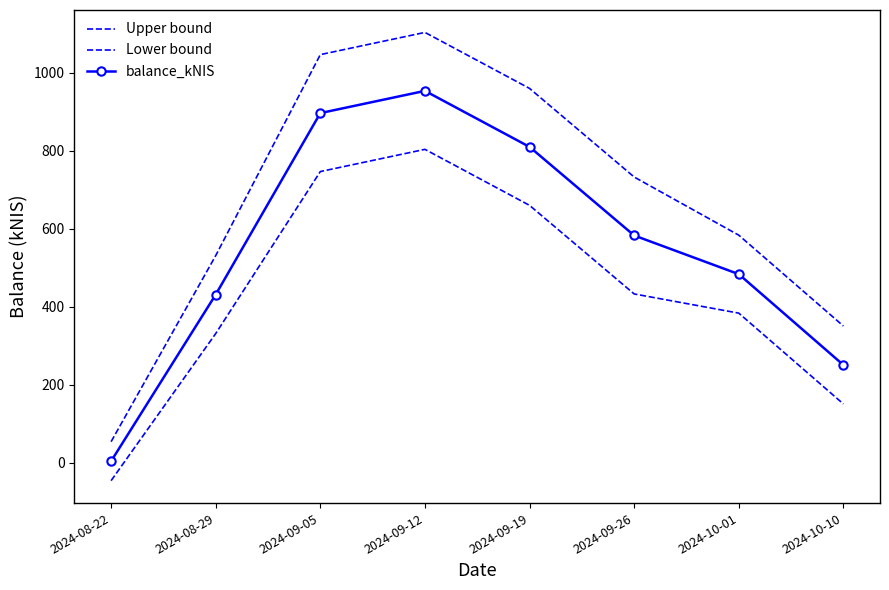

What is the value of the balance_kNIS point at the 7th from the left?

483.8